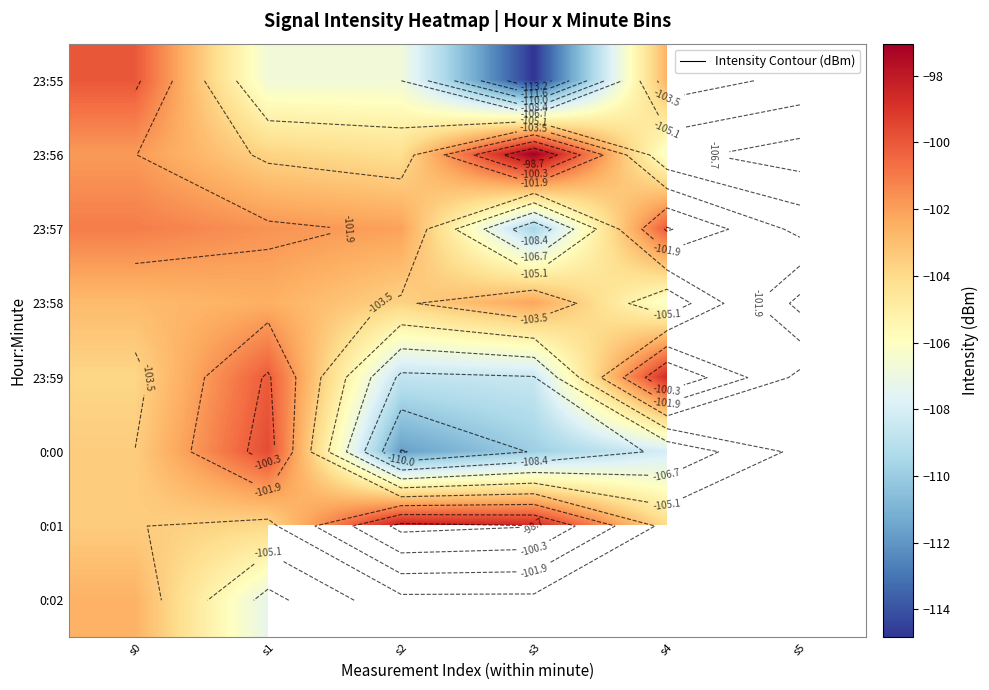

Which has a higher value, s0 or s5?

s5